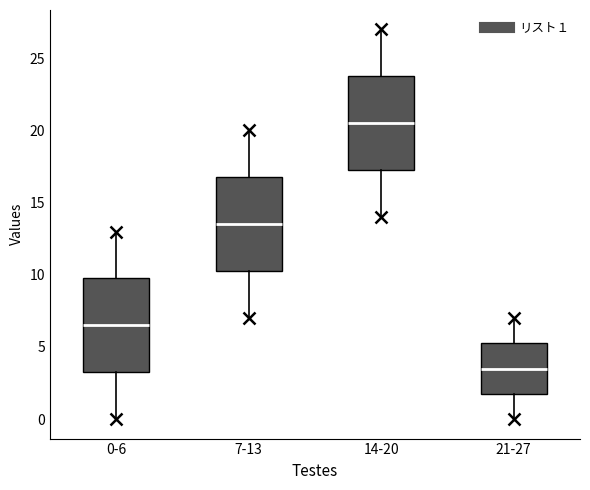

Reading left to right, read every box against the y-axis: the position of its median line, the range the box covers, and the ends of its whiskers. The values are not printed on the chart, so give them approximately, as read against the axis.

0-6: median 6.5, box 3.5 to 10.0, whiskers 0.0 to 13.0
7-13: median 13.5, box 10.5 to 17.0, whiskers 7.0 to 20.0
14-20: median 20.5, box 17.5 to 24.0, whiskers 14.0 to 27.0
21-27: median 3.5, box 2.0 to 5.5, whiskers 0.0 to 7.0